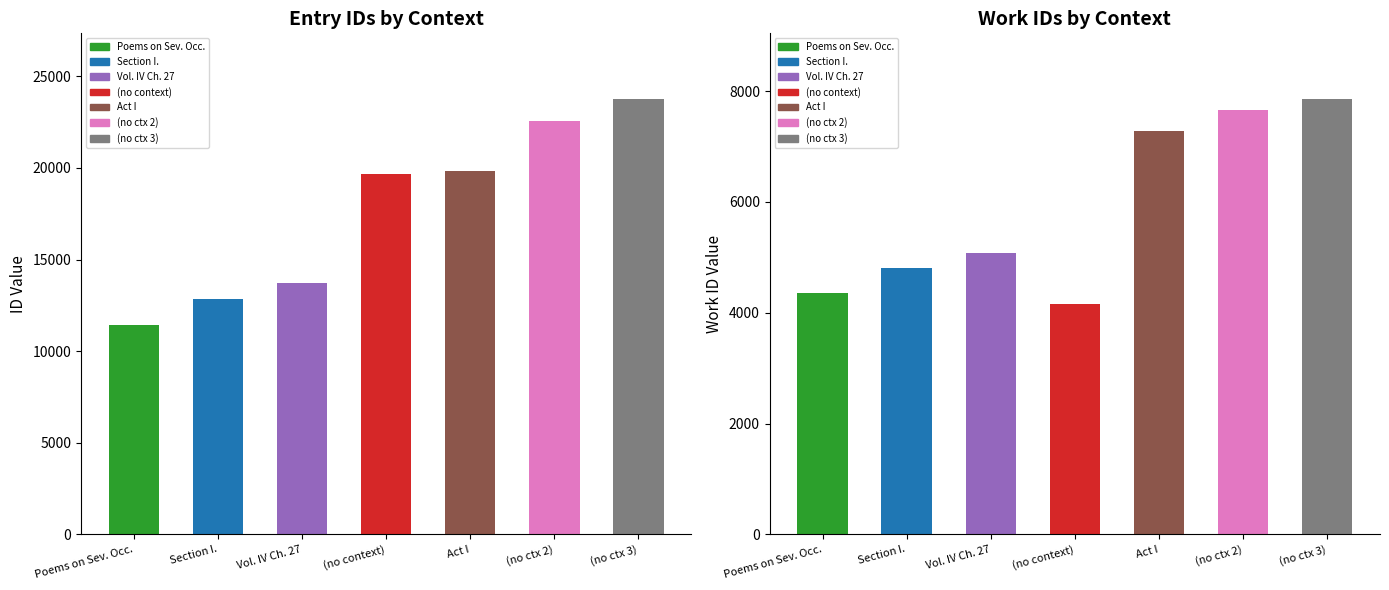

What is the label of the 1st bar from the right?

(no ctx 3)